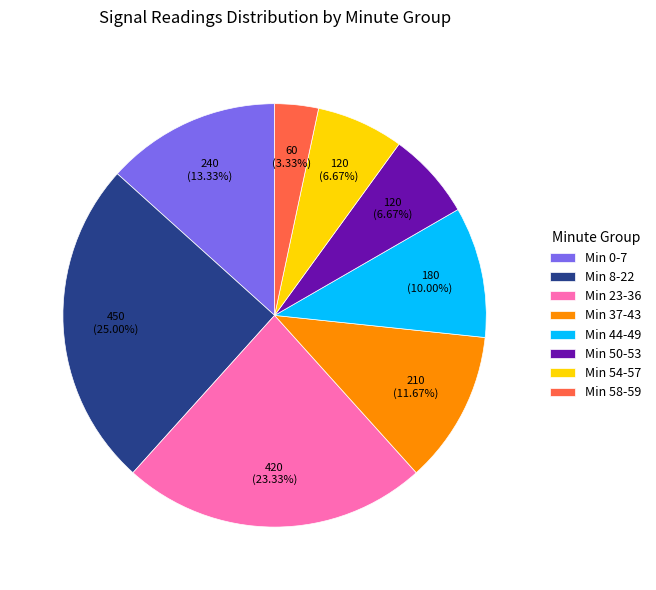

To the nearest percent, what is the average slice percentage?

12%